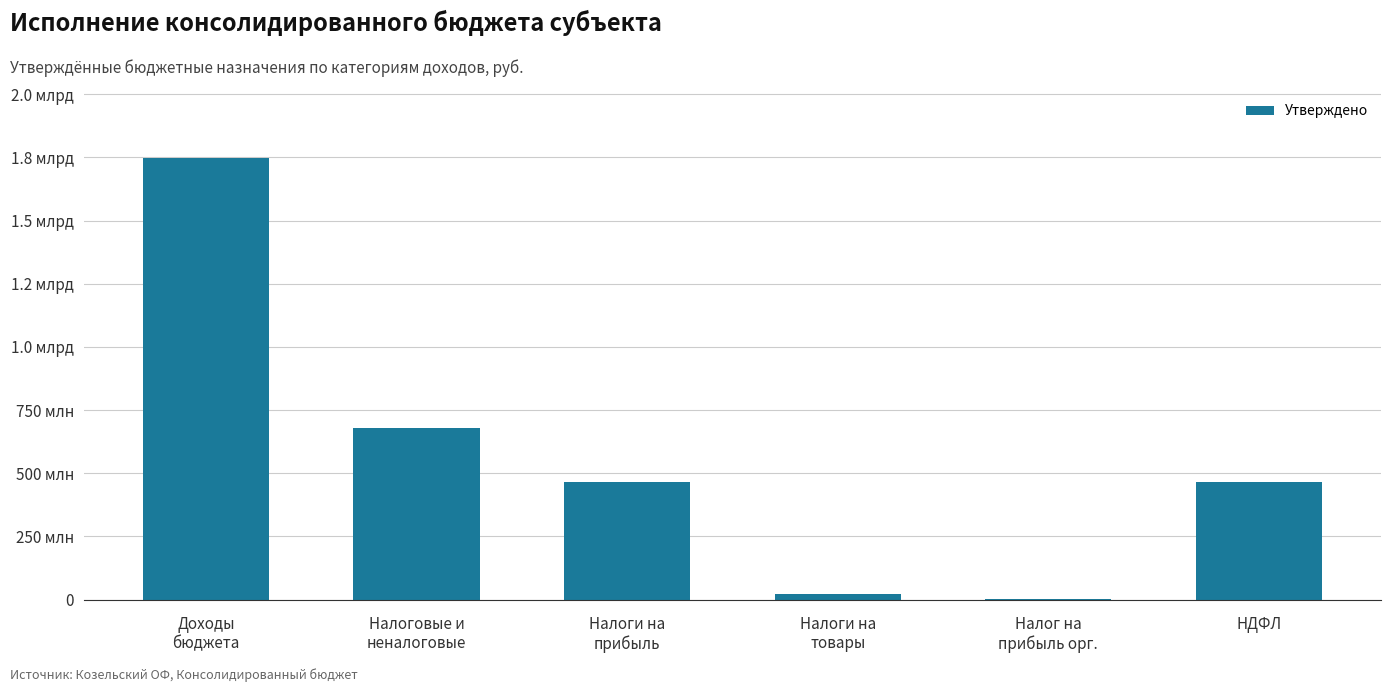

Rank the categories by value from highest to lowest.

Доходы
бюджета, Налоговые и
неналоговые, Налоги на
прибыль, НДФЛ, Налоги на
товары, Налог на
прибыль орг.